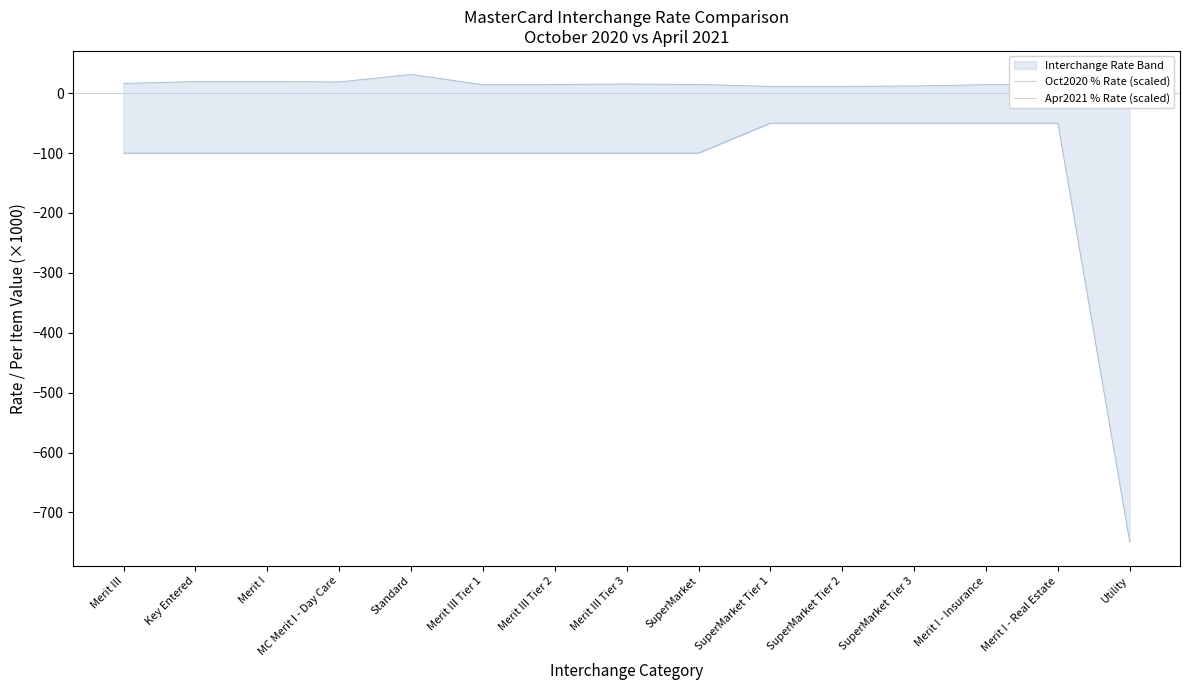

How many interior local peaks does the Oct2020 % Rate (scaled) series have?

2